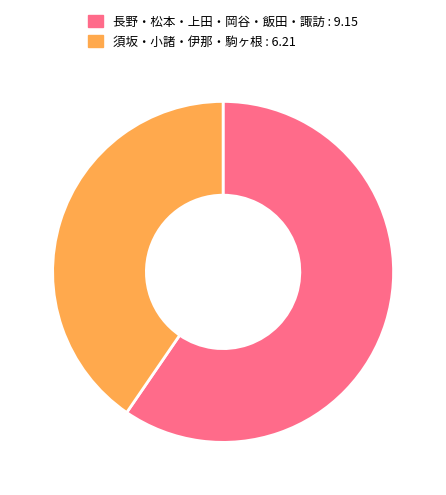

Combined, do 須坂・小諸・伊那・駒ヶ根 : 6.21 and 長野・松本・上田・岡谷・飯田・諏訪 : 9.15 account for over 50%?

Yes